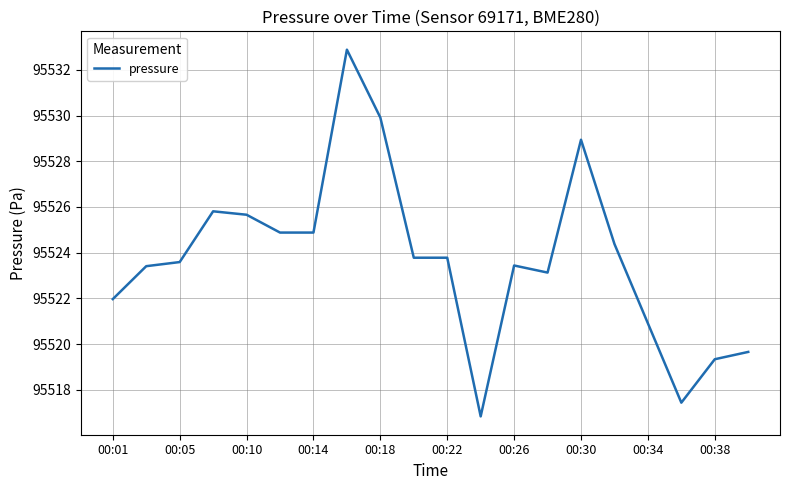

What is the greatest value displayed?

95532.9